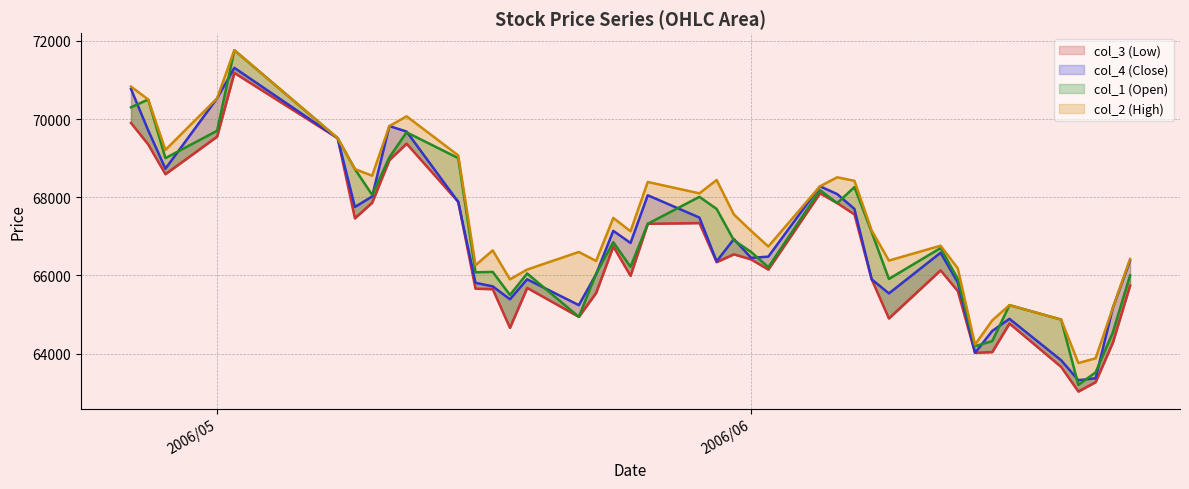

Where does the col_3 (Low) series first go above 66340?

2006/04/26